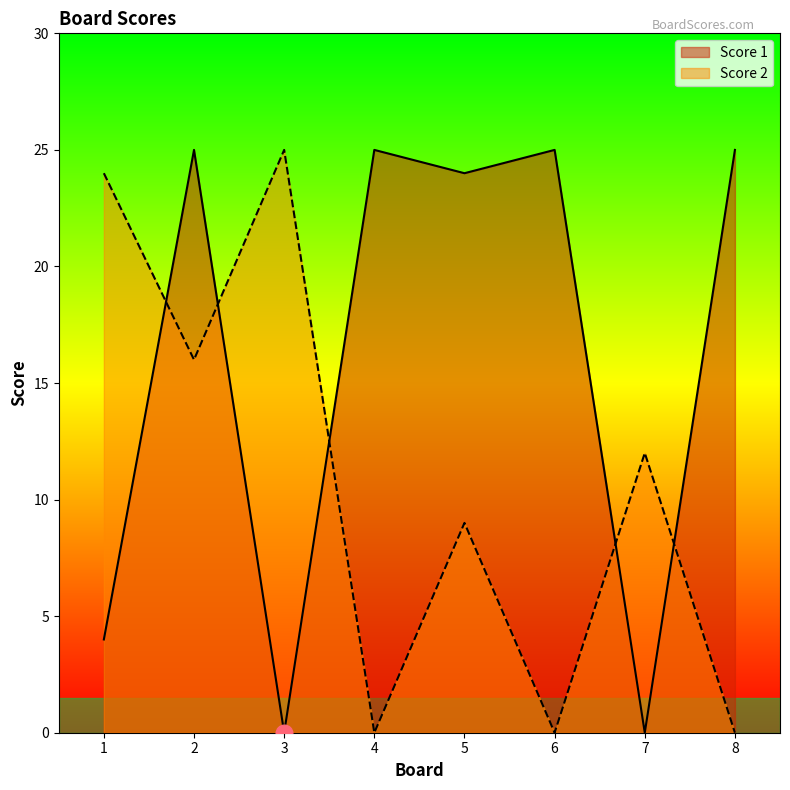

What is the spread (max minus min) of values at 7?

12